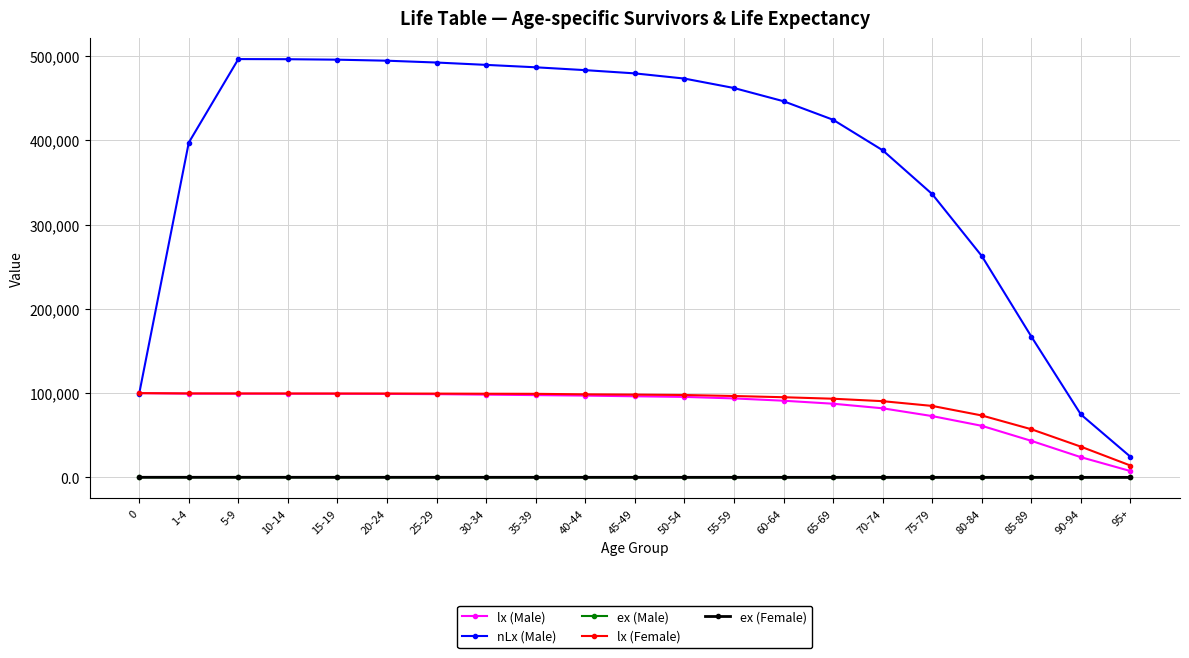

The ex (Female) series shows 4.3 at 95+. True or false?

True